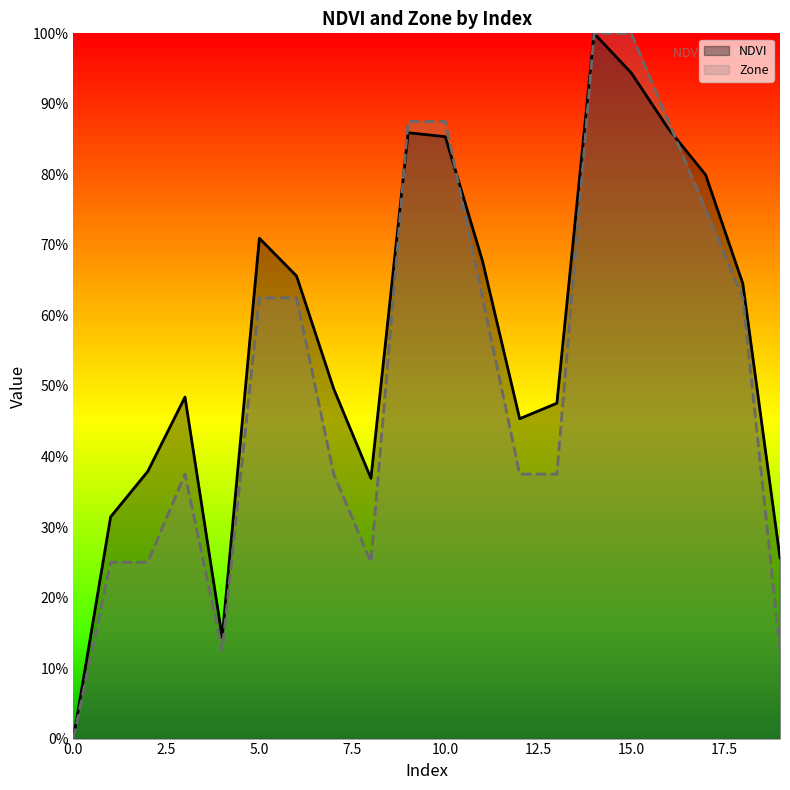

Count the Zone (line) values in the range 0 to 1.

20